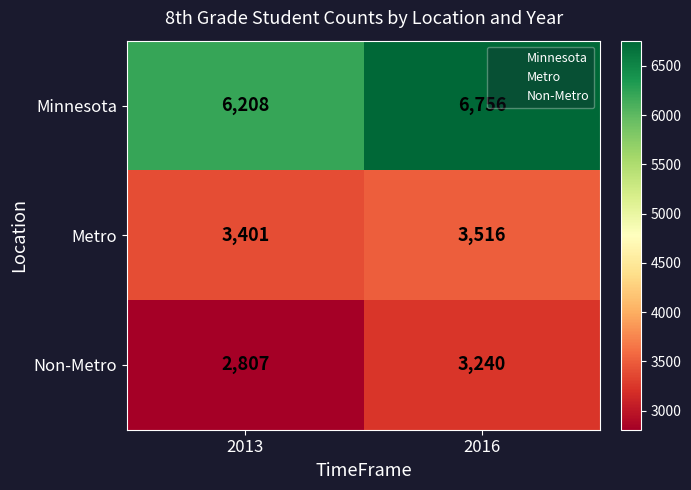

The Minnesota series shows 10459 at 2016. True or false?

False